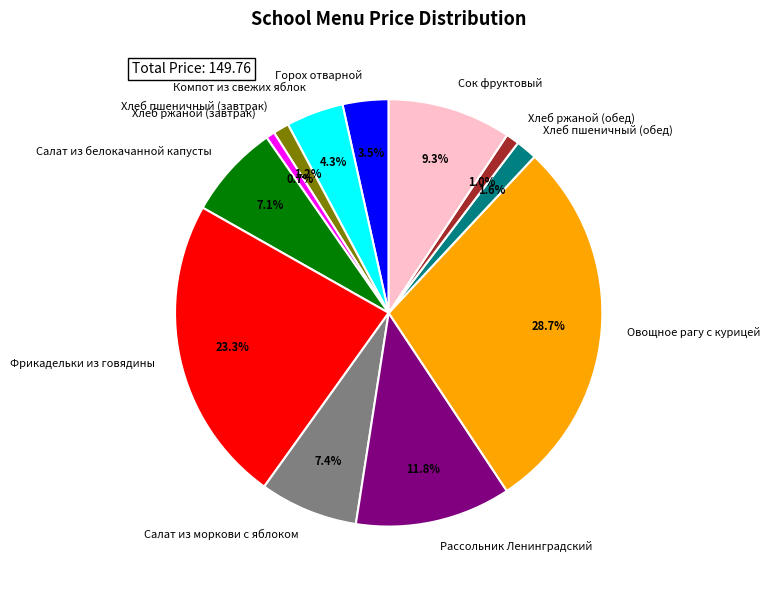

Which category has the biggest portion of the pie?

Овощное рагу с курицей